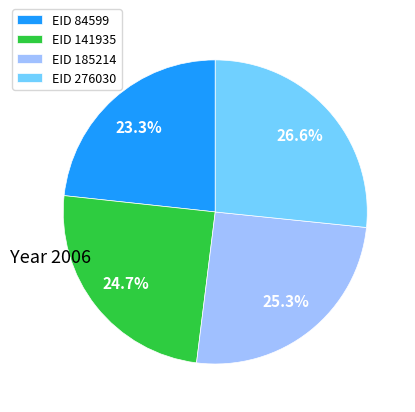

Does EID 84599 account for over 50% of the chart?

No